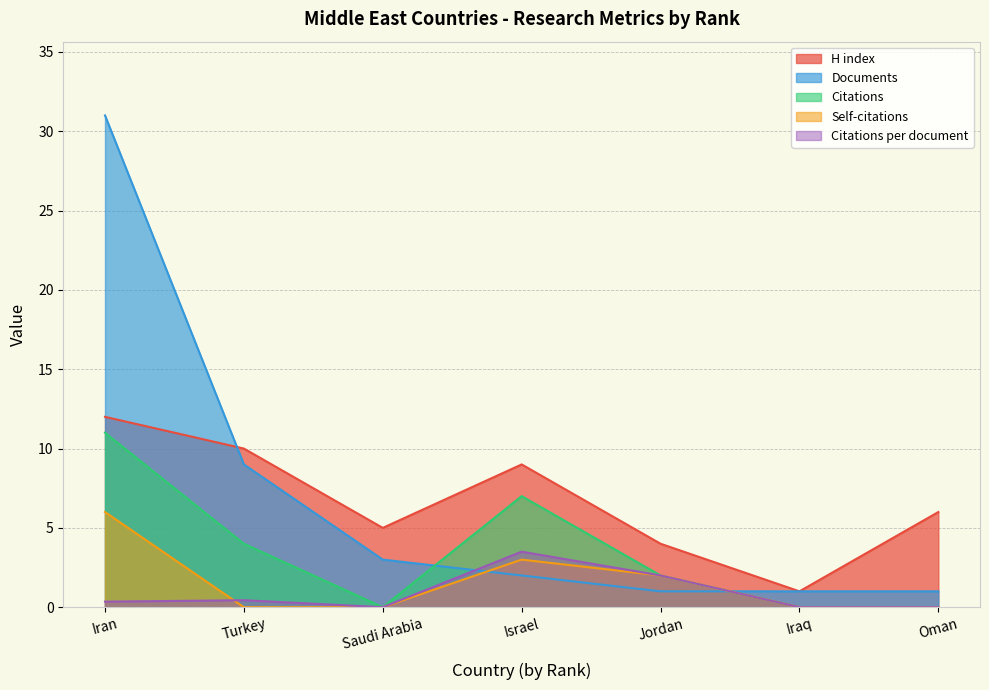

How many data points in Citations are above 2?

3